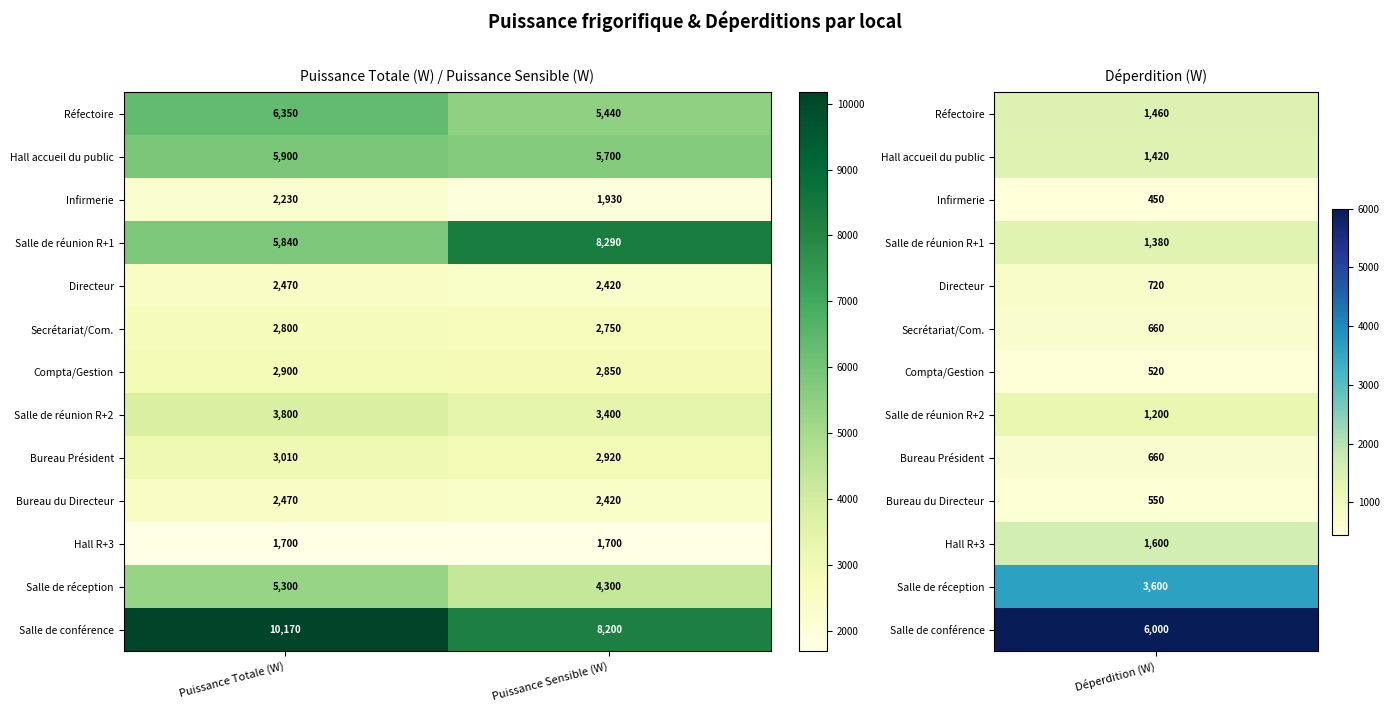

The Infirmerie series shows 2230 at Puissance Totale (W). True or false?

True